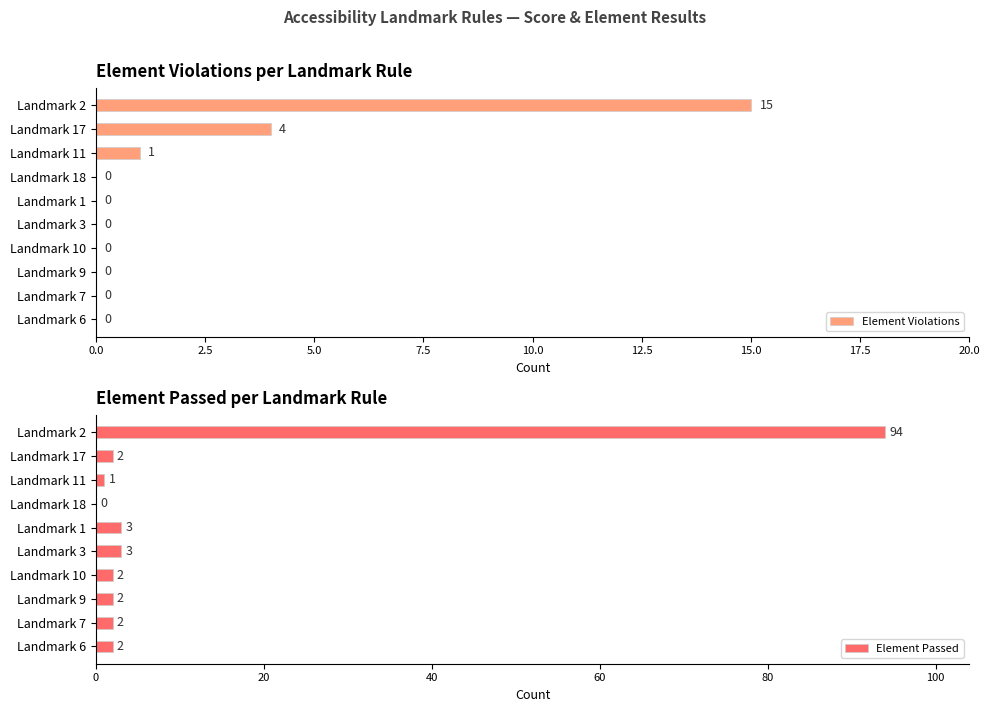

At how many categories does at least one series exceed 44?

1